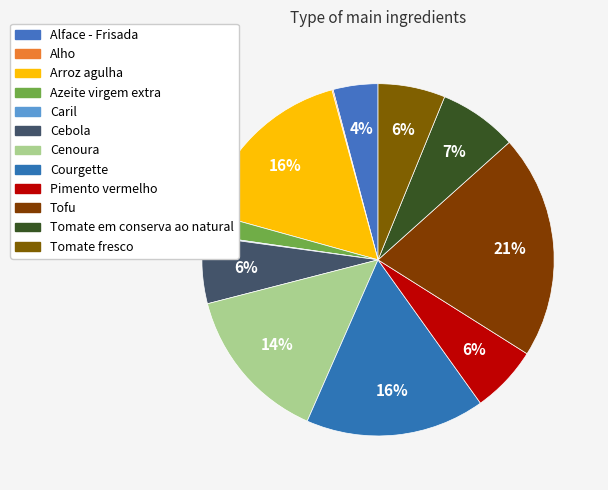

To the nearest percent, what is the combined percentage of Caril and Courgette?

17%